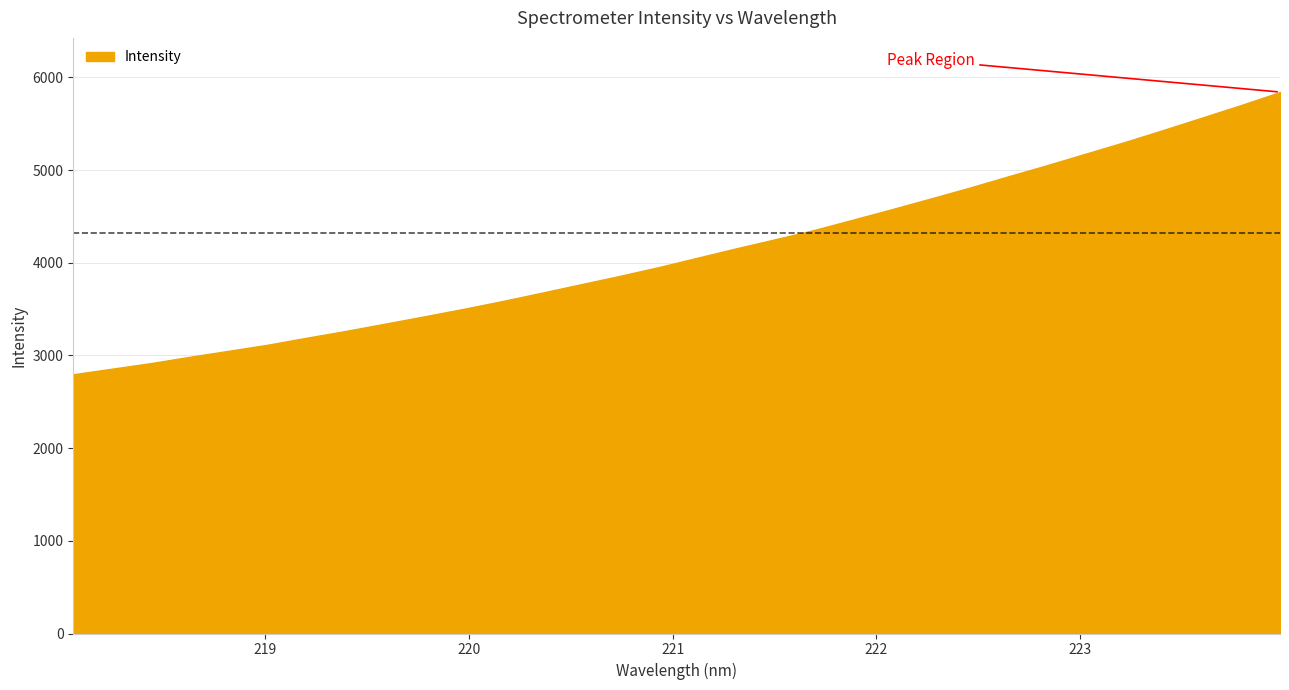

At which category does the chart reach its peak across all series?

223.9802